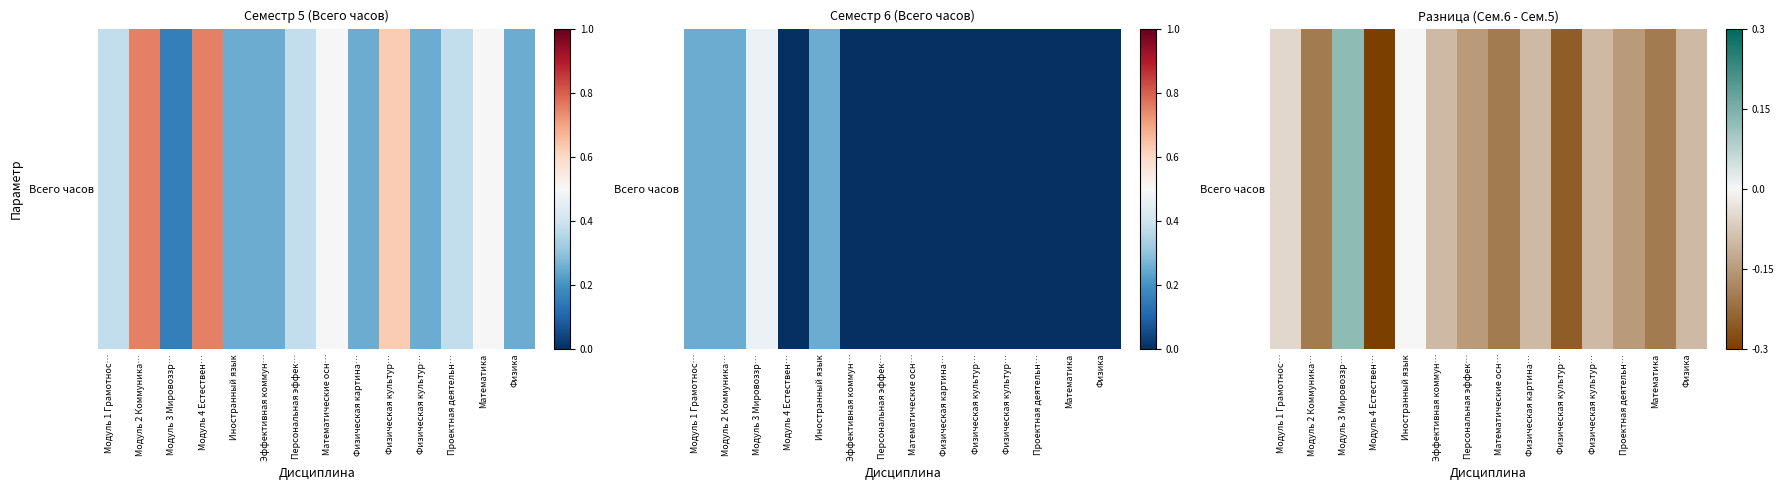

Which label corresponds to the largest value in the chart?

Модуль 3 Мировоззр…